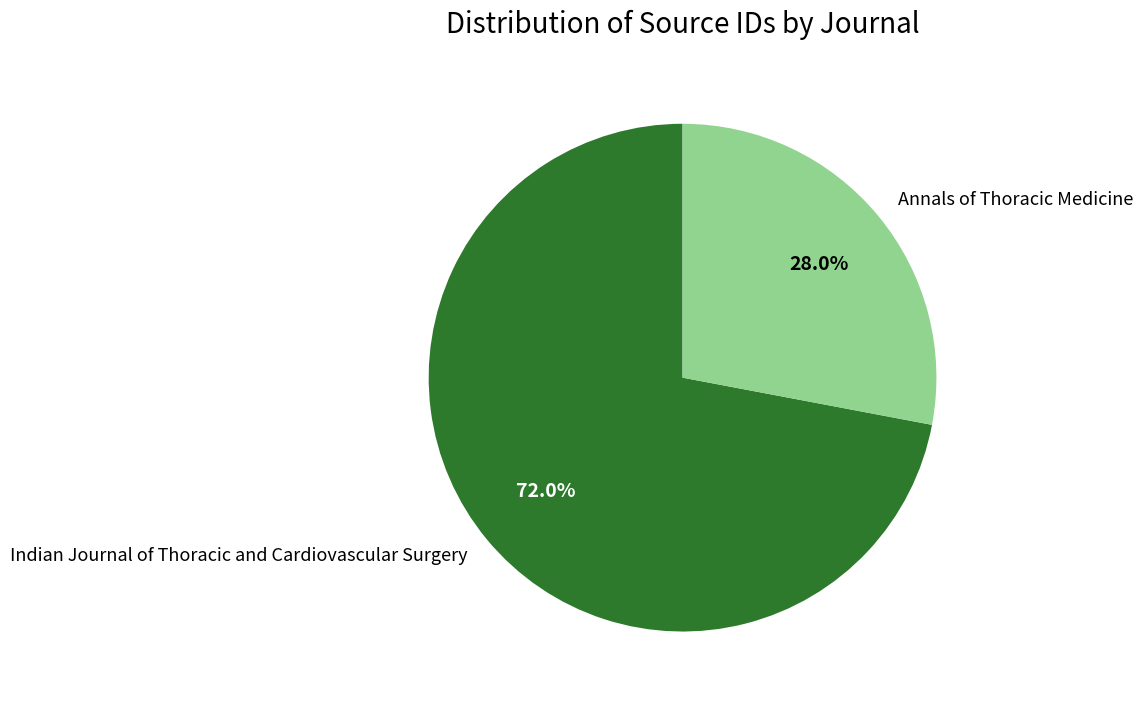

Is there a majority slice in this chart?

Yes